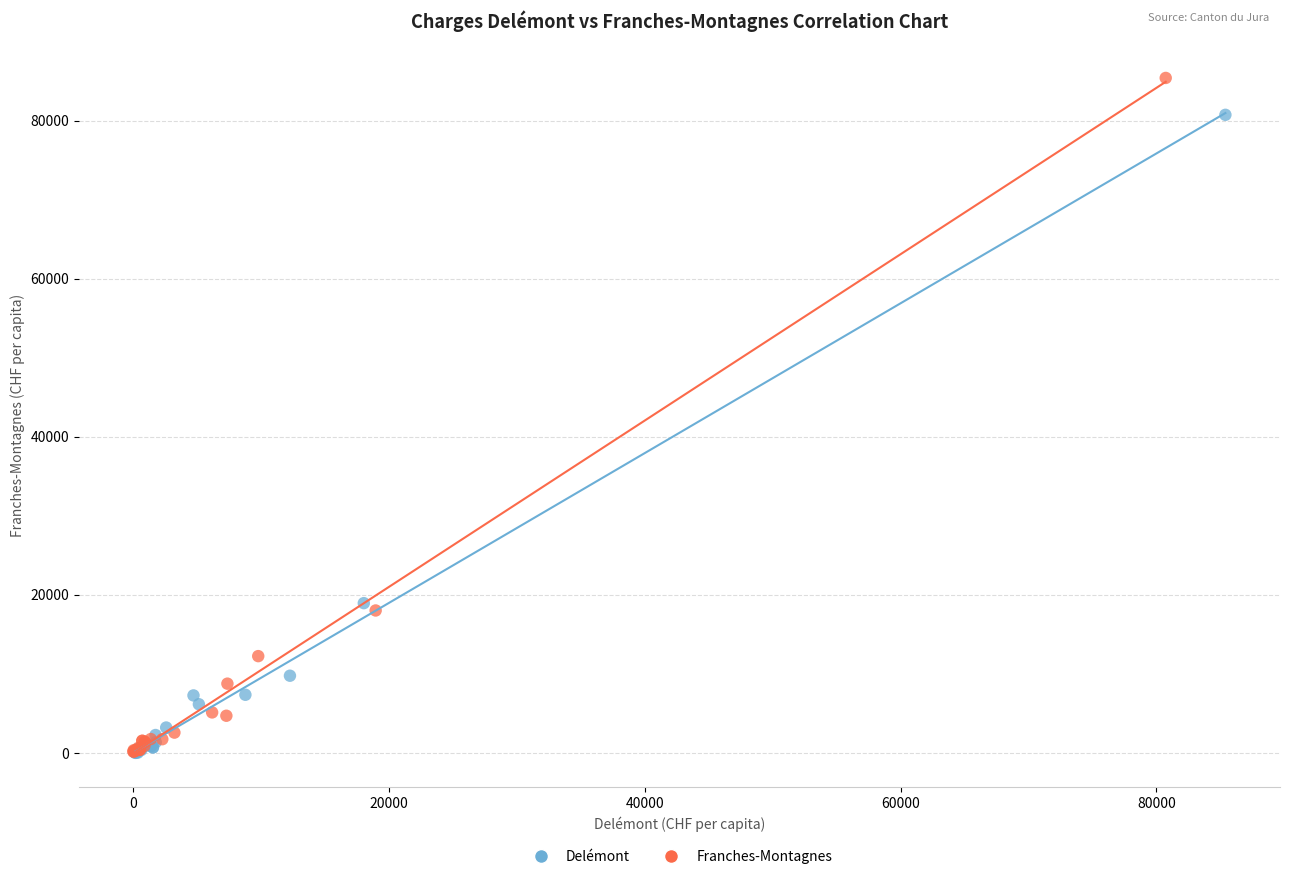

Which series reaches the maximum Y coordinate?

Franches-Montagnes